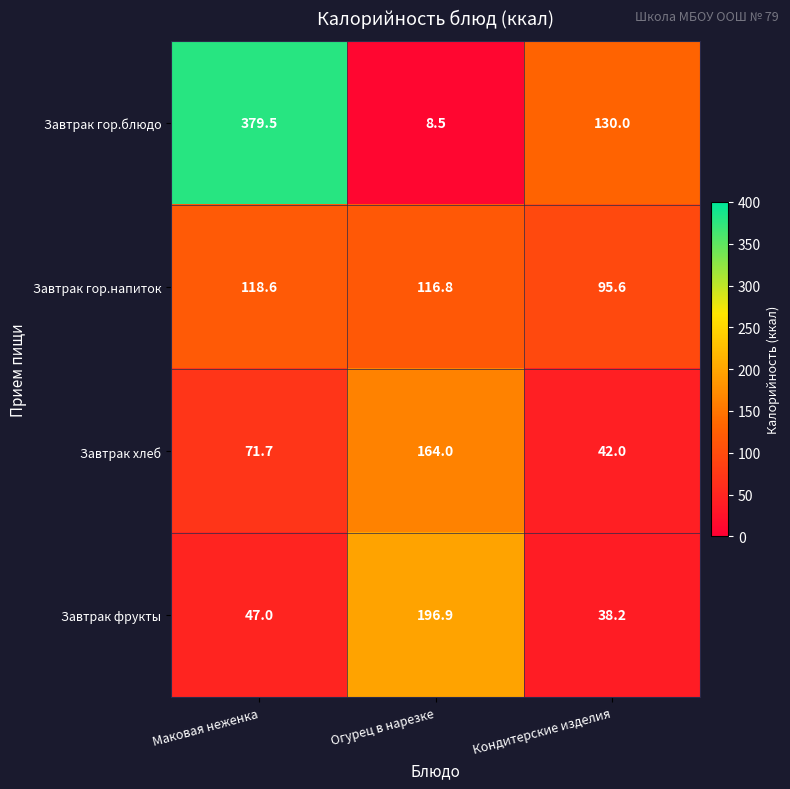

Between Маковая неженка and Кондитерские изделия, which series saw the biggest shift?

Завтрак гор.блюдо